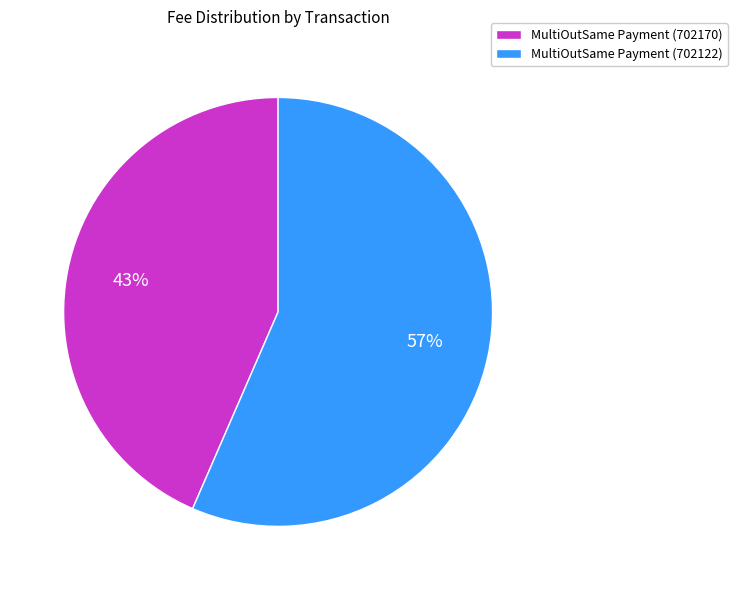

The MultiOutSame Payment (702170) slice represents 43% of the pie. True or false?

True